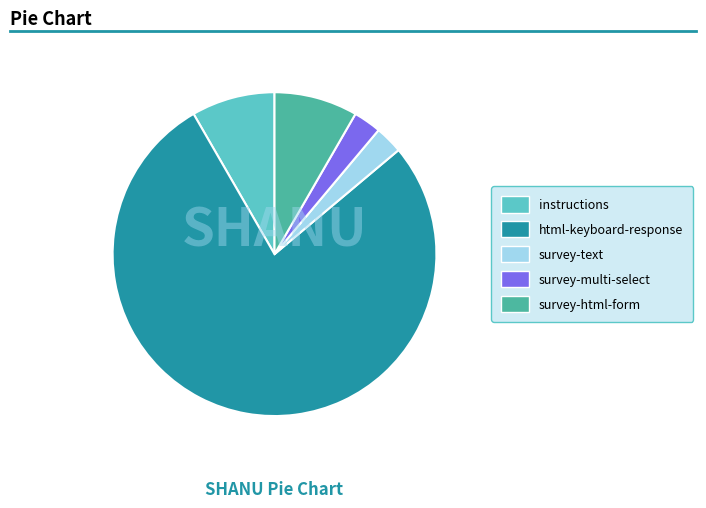

Combined, do survey-html-form and instructions account for over 50%?

No